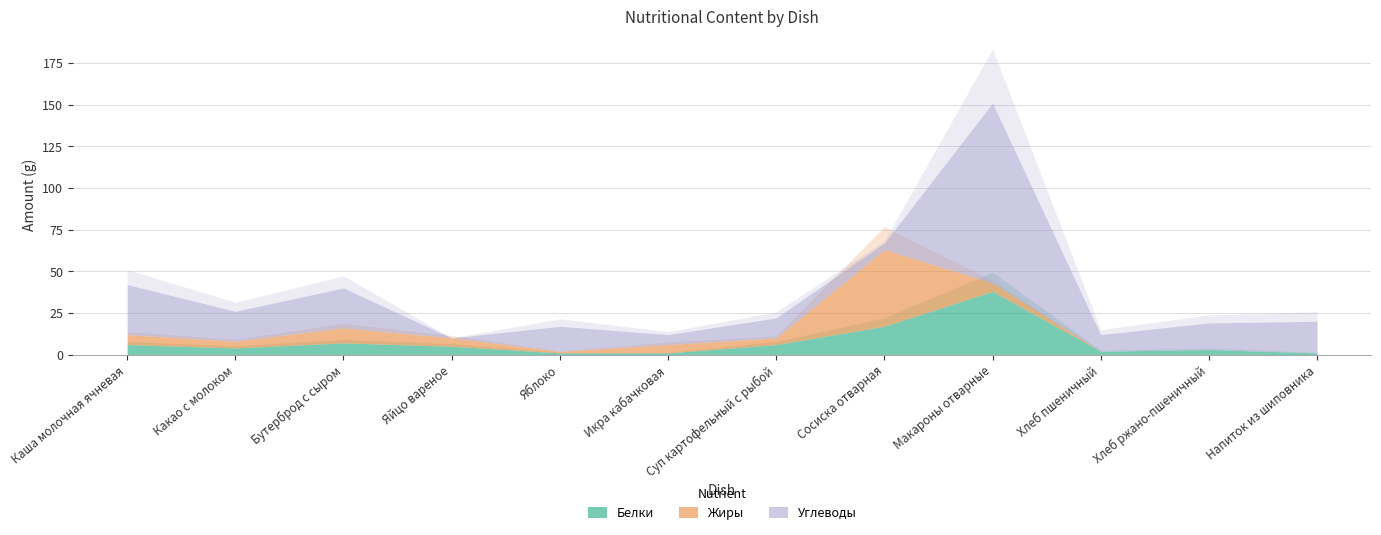

Which series has the largest range (max minus min)?

Углеводы